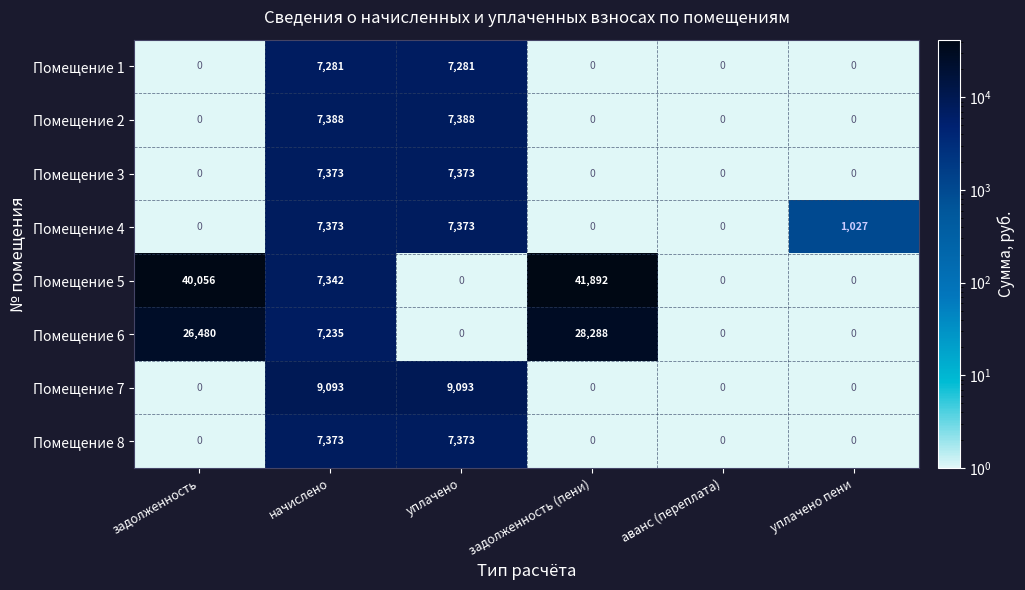

At which label does Помещение 5 first exceed 7342?

задолженность